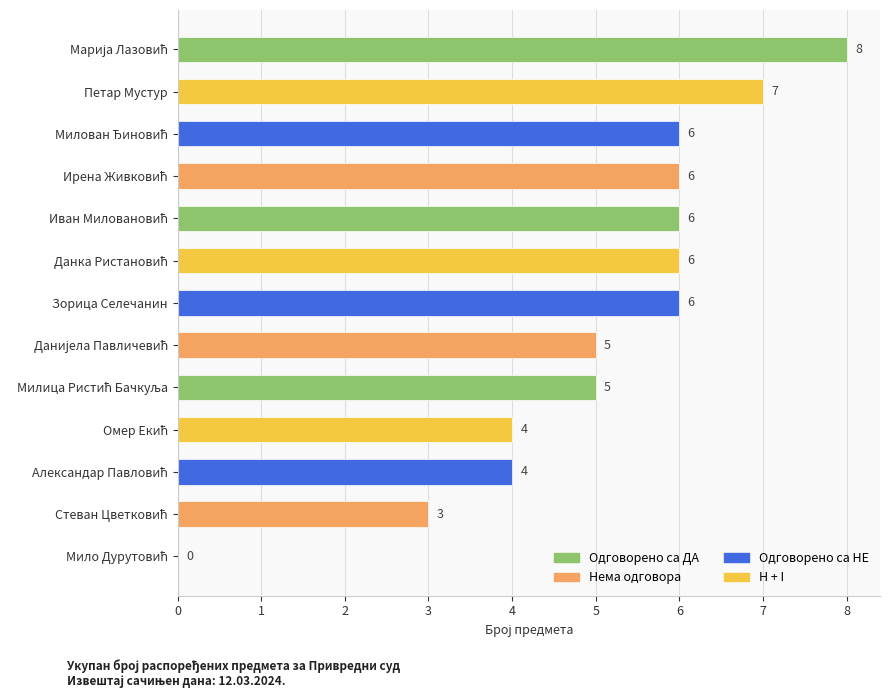

How many values are between 4 and 6?

9